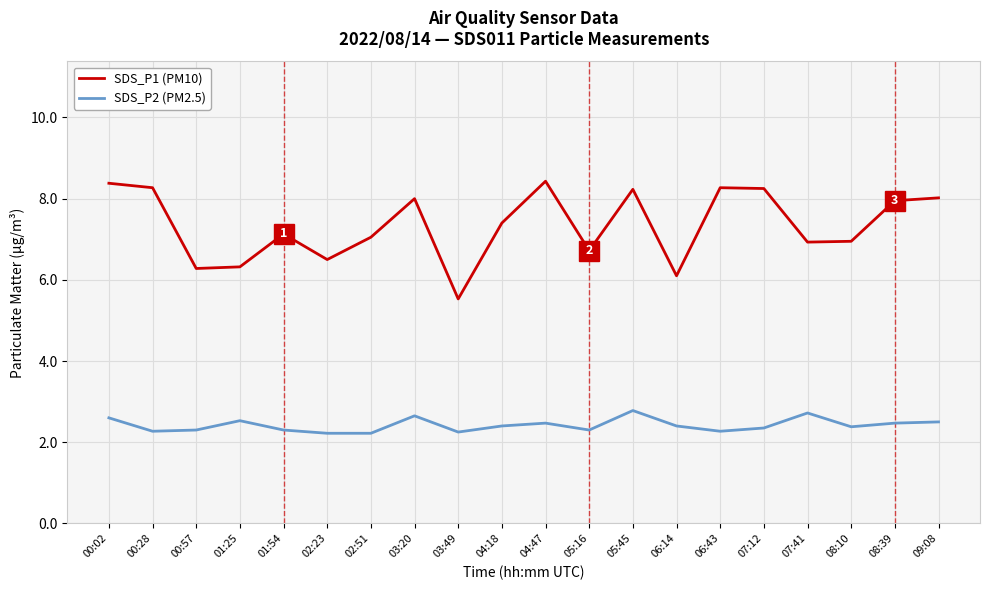

What position from the left is 04:47?

11